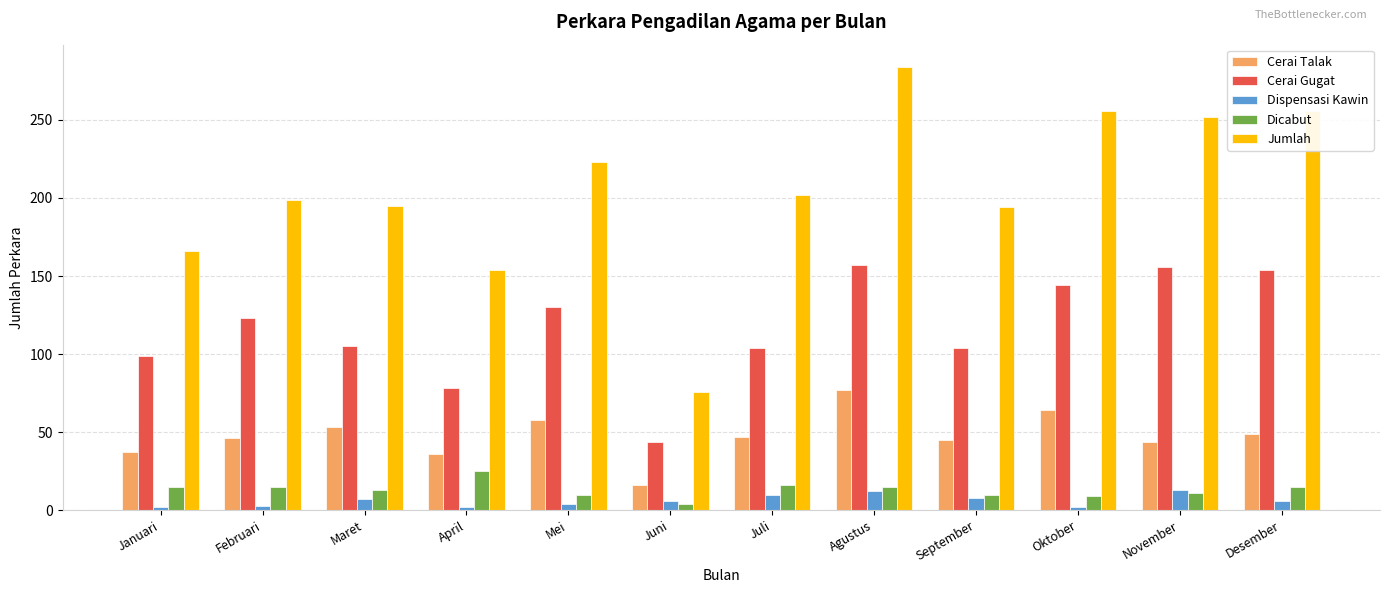

Are the bars grouped side by side (vs. stacked)?

Yes